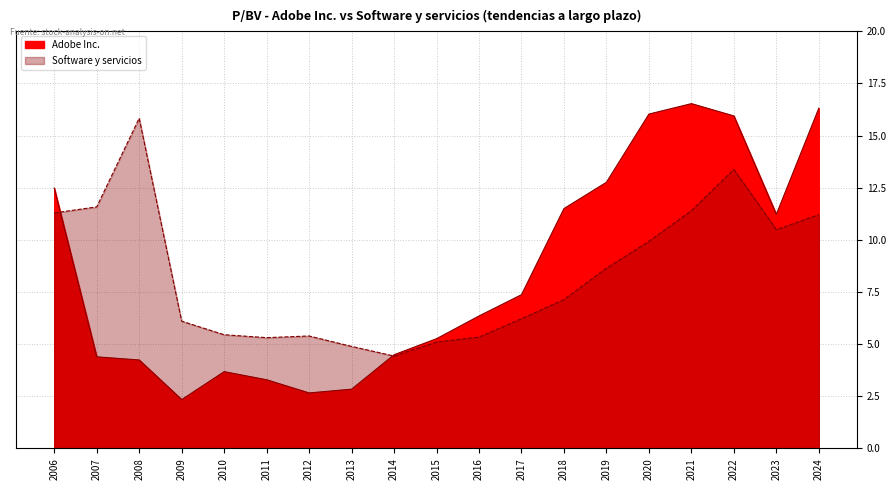

Which series has the widest spread of values?

Adobe Inc.